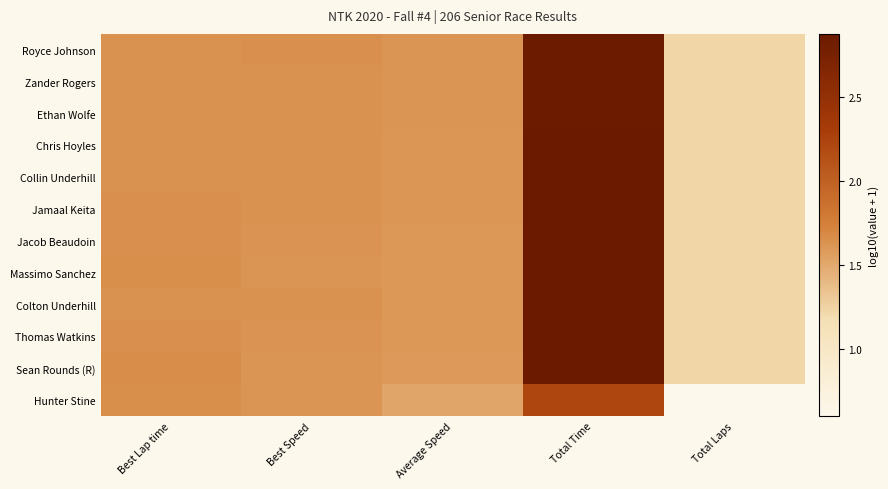

At Total Time, list the series in order from smallest to largest.

Hunter Stine, Royce Johnson, Zander Rogers, Ethan Wolfe, Chris Hoyles, Collin Underhill, Jamaal Keita, Colton Underhill, Jacob Beaudoin, Massimo Sanchez, Thomas Watkins, Sean Rounds (R)